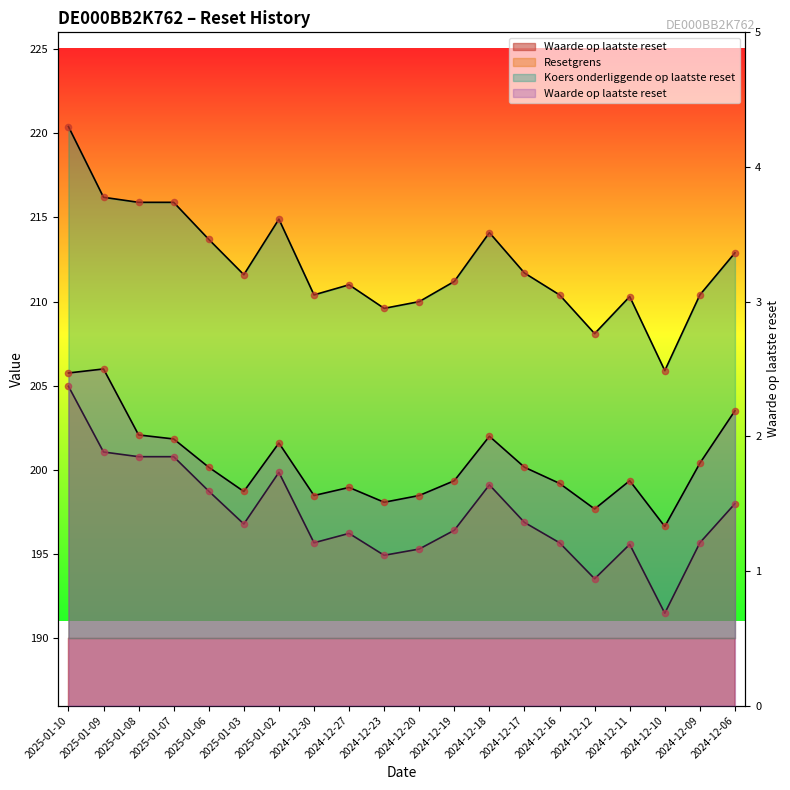

Which series contains the lowest Y value?

Waarde op laatste reset